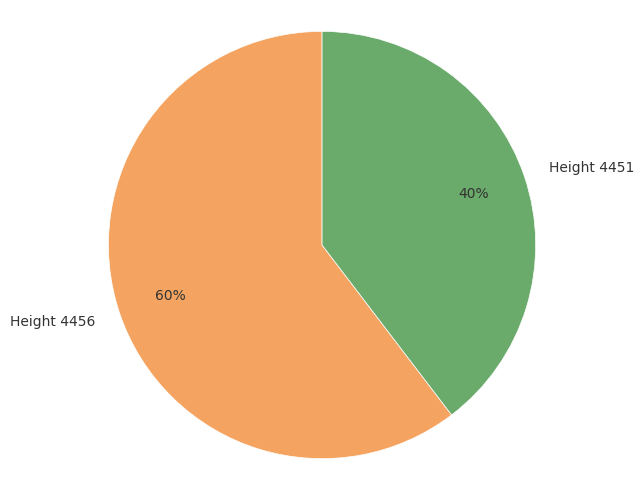

Which slice represents more than half of the pie?

Height 4456